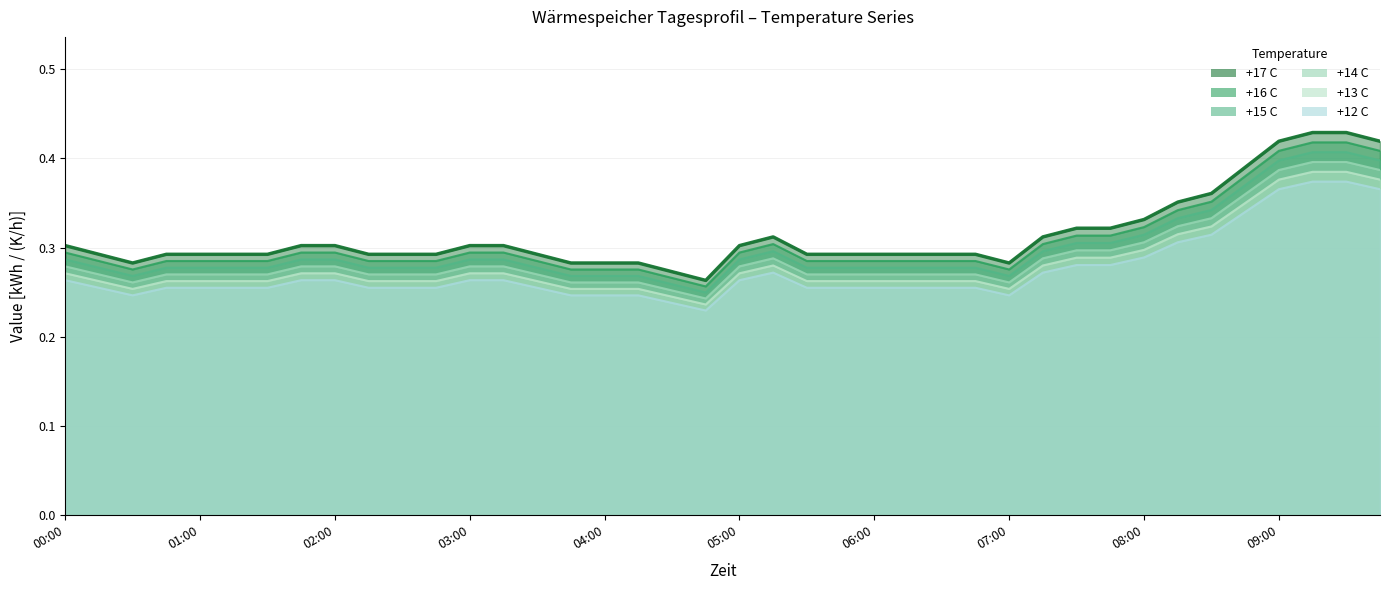

What is the total value across all series at 09:15?

2.4